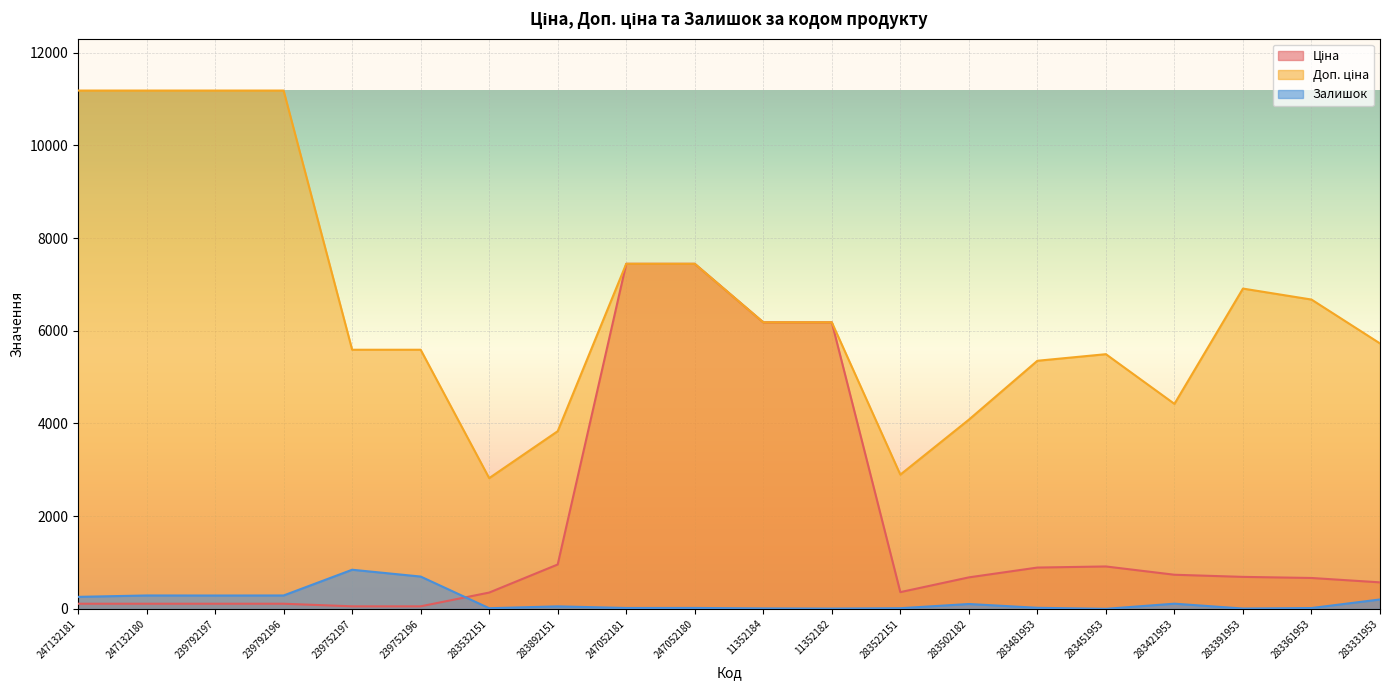

Rank the series at 247132180 from lowest to highest value.

Ціна, Залишок, Доп. ціна